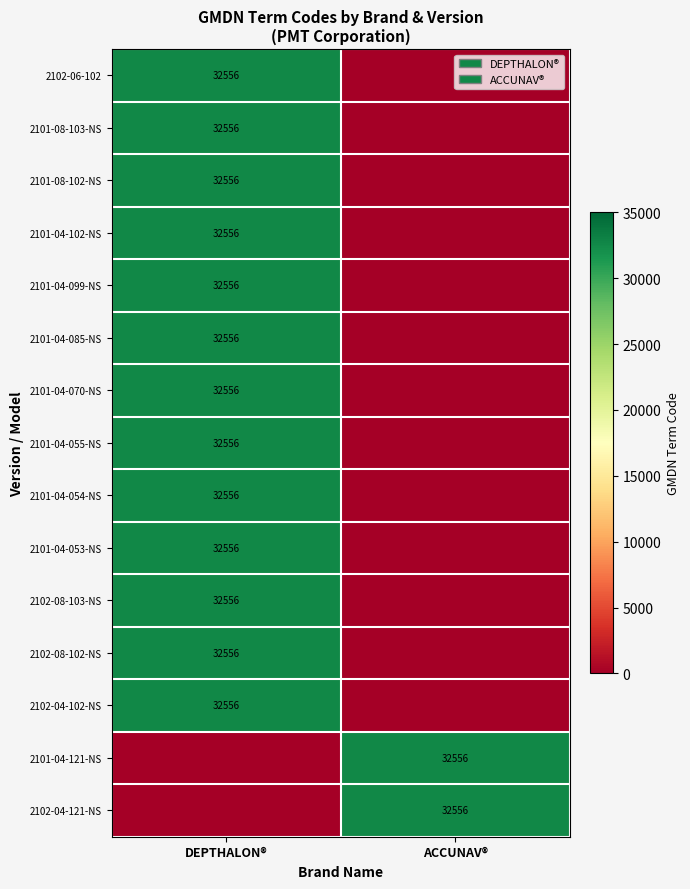

The value of 2101-04-099-NS at DEPTHALON® is 32556. True or false?

True